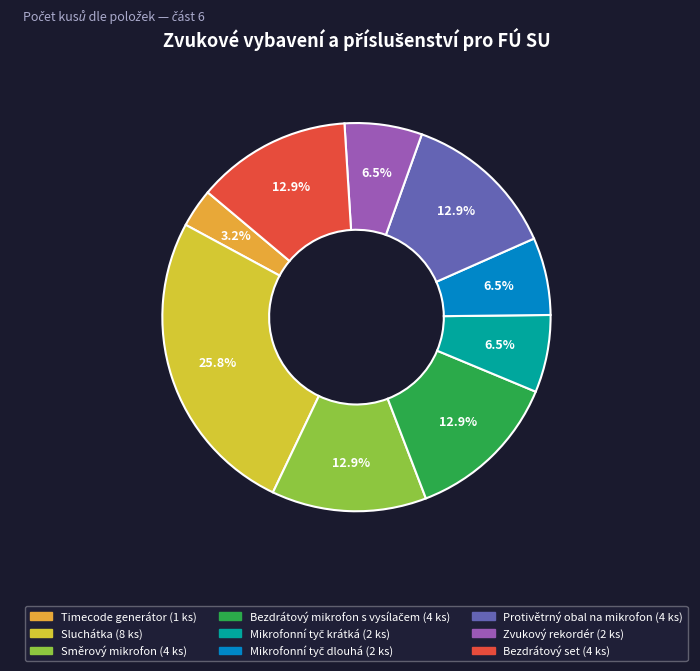

What is the smallest slice in the pie chart?

Timecode generátor